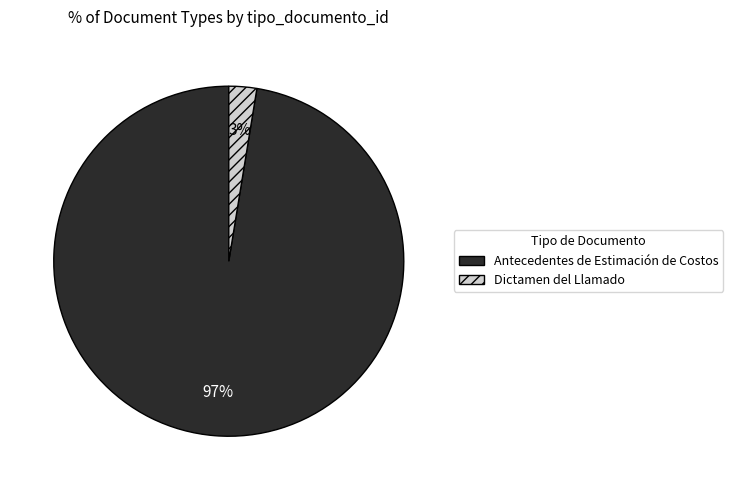

To the nearest percent, what percentage of the pie is Dictamen del Llamado?

3%